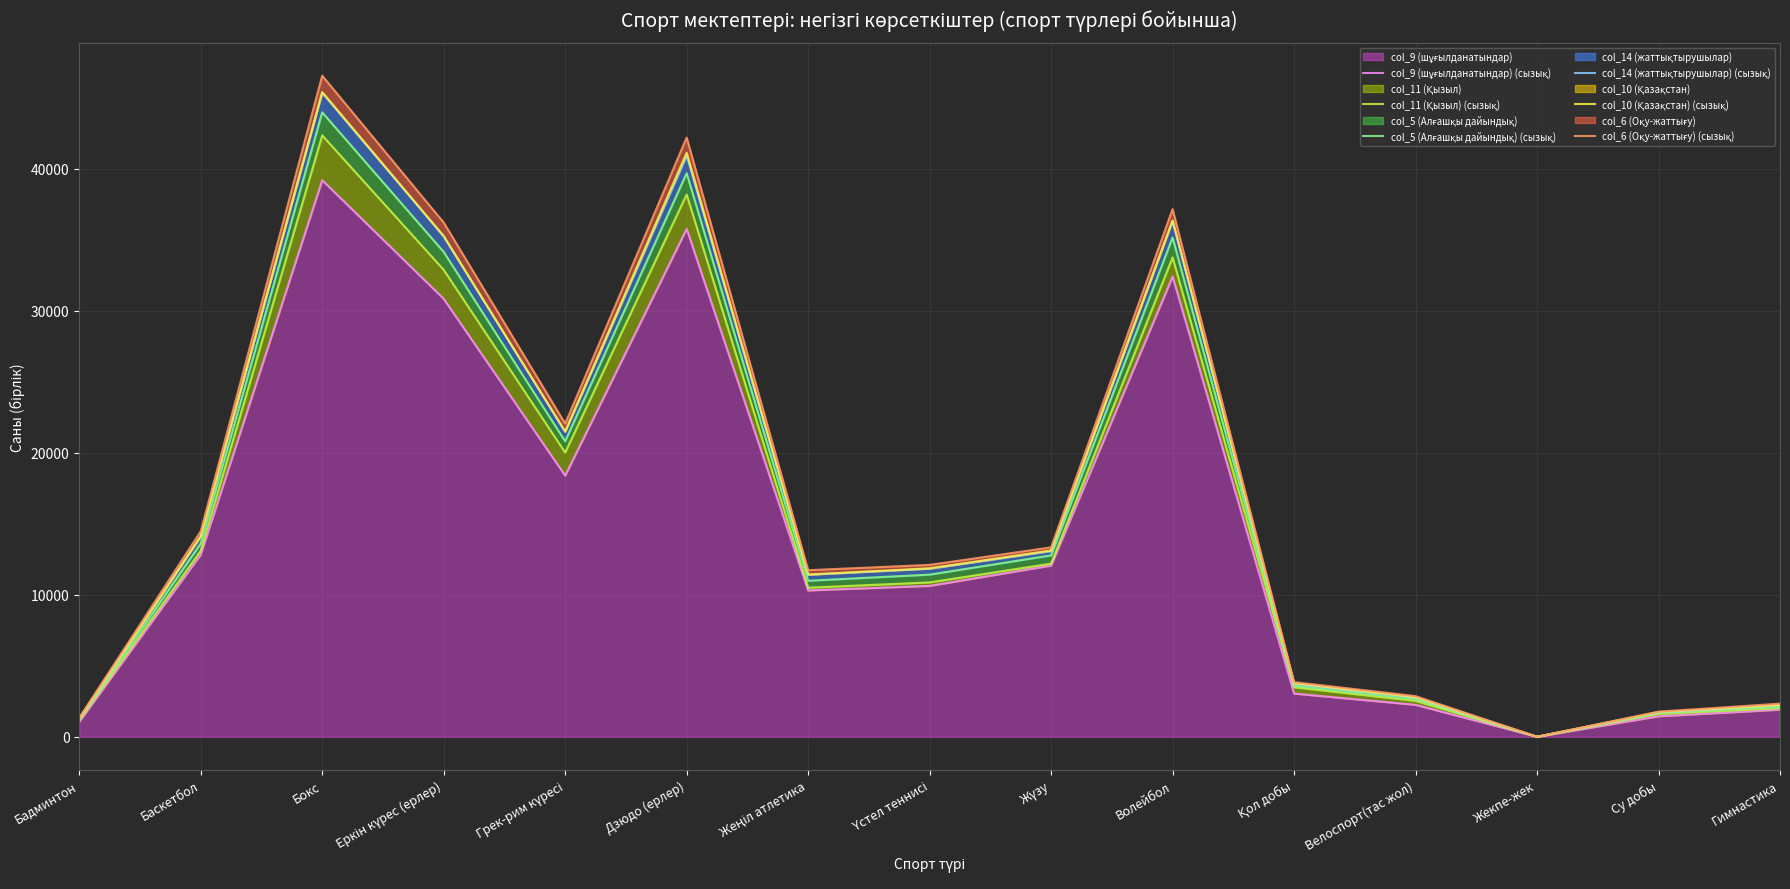

At which category is the sum across all series the highest?

Бокс